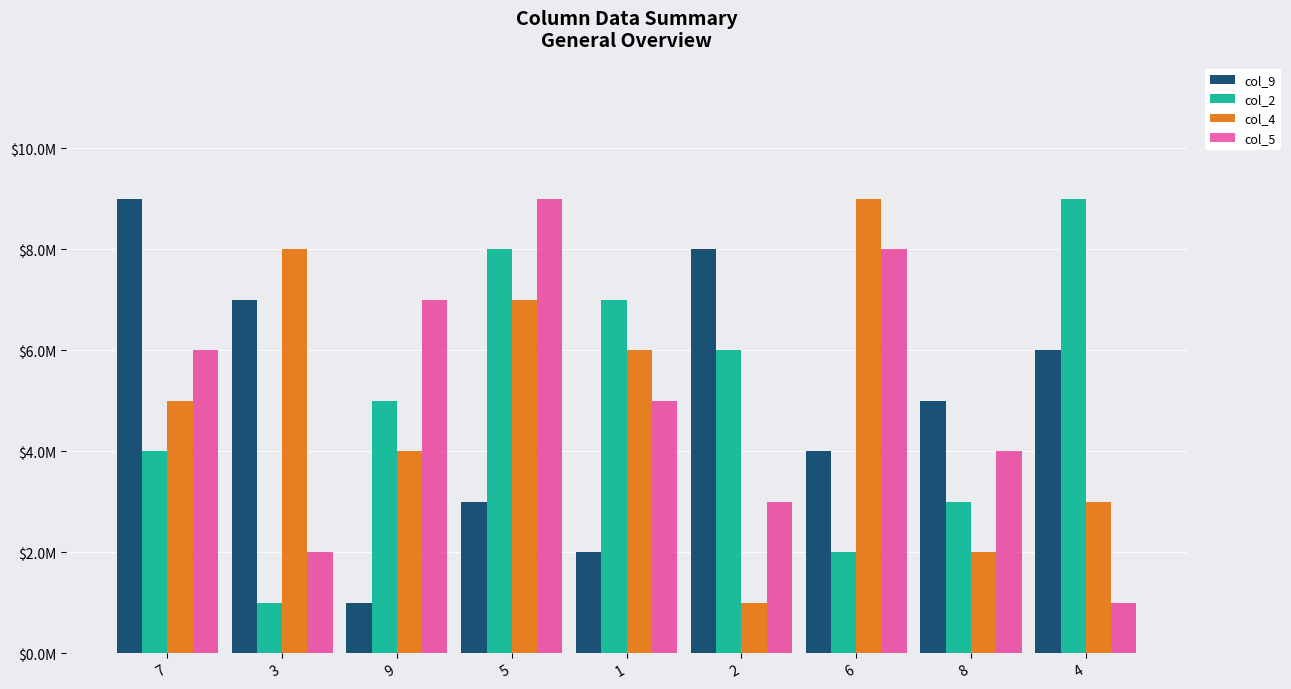

Does the chart contain any negative values?

No